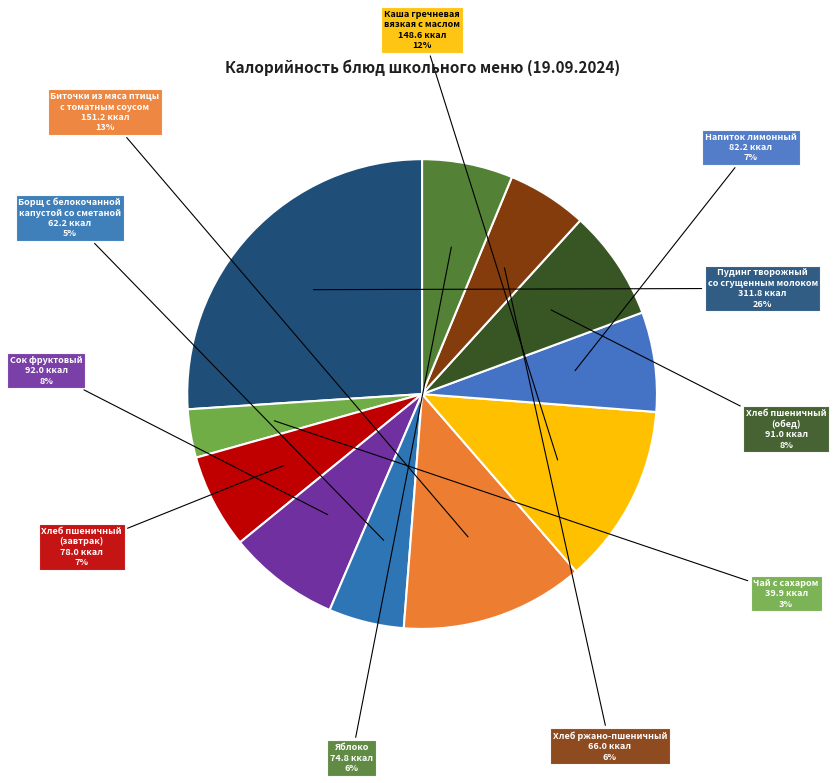

How many slices are in this pie chart?

11